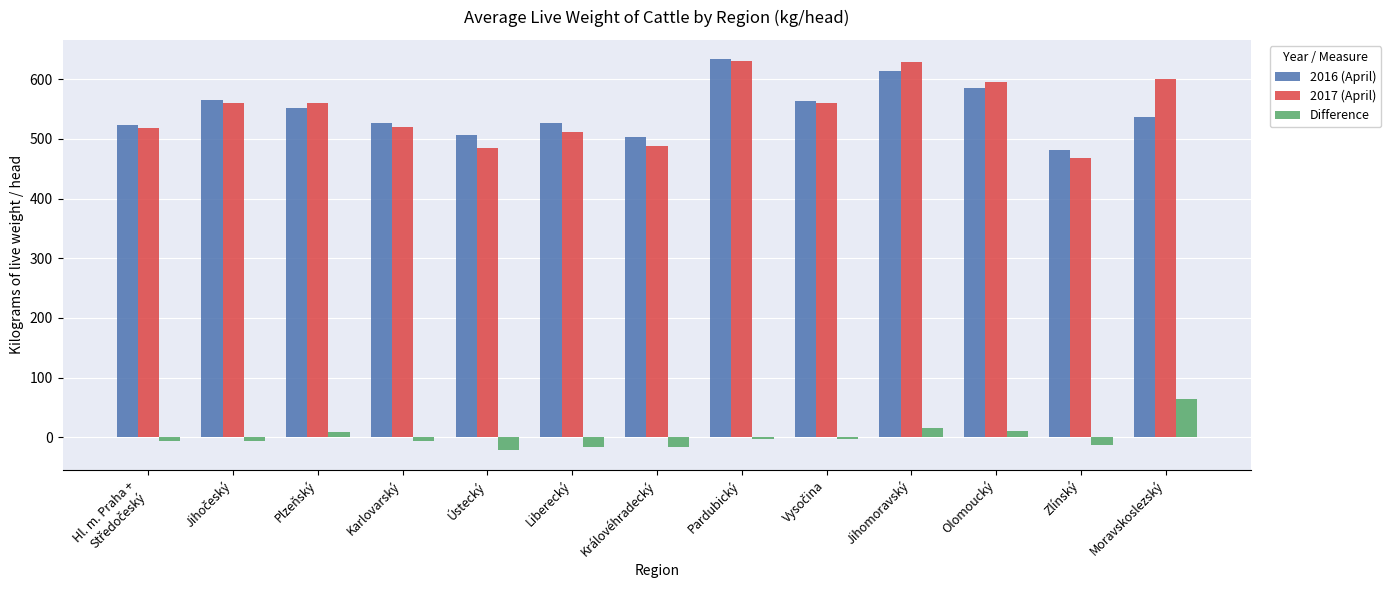

What is the difference between the maximum and minimum values in the 2017 (April) series?

161.4